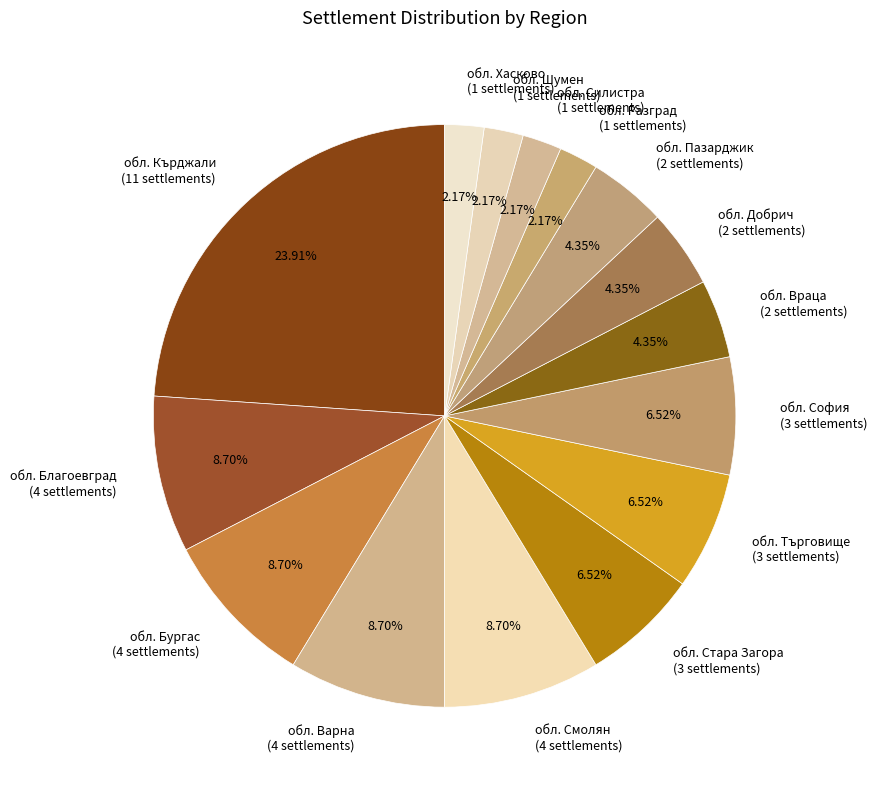

What percentage is the обл. Благоевград slice, to the nearest percent?

9%